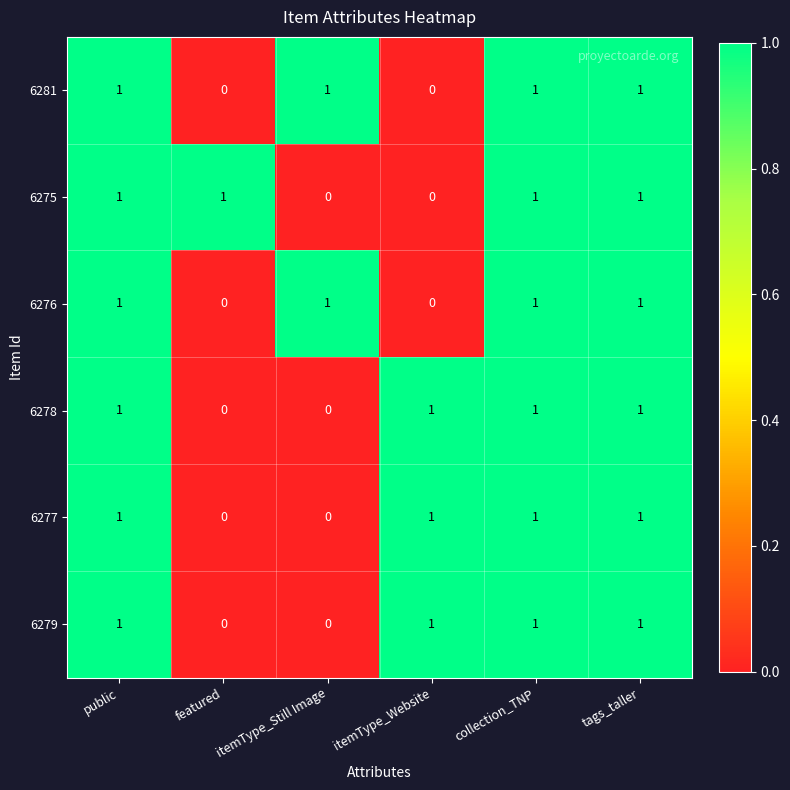

What is the total value across all series at collection_TNP?

6